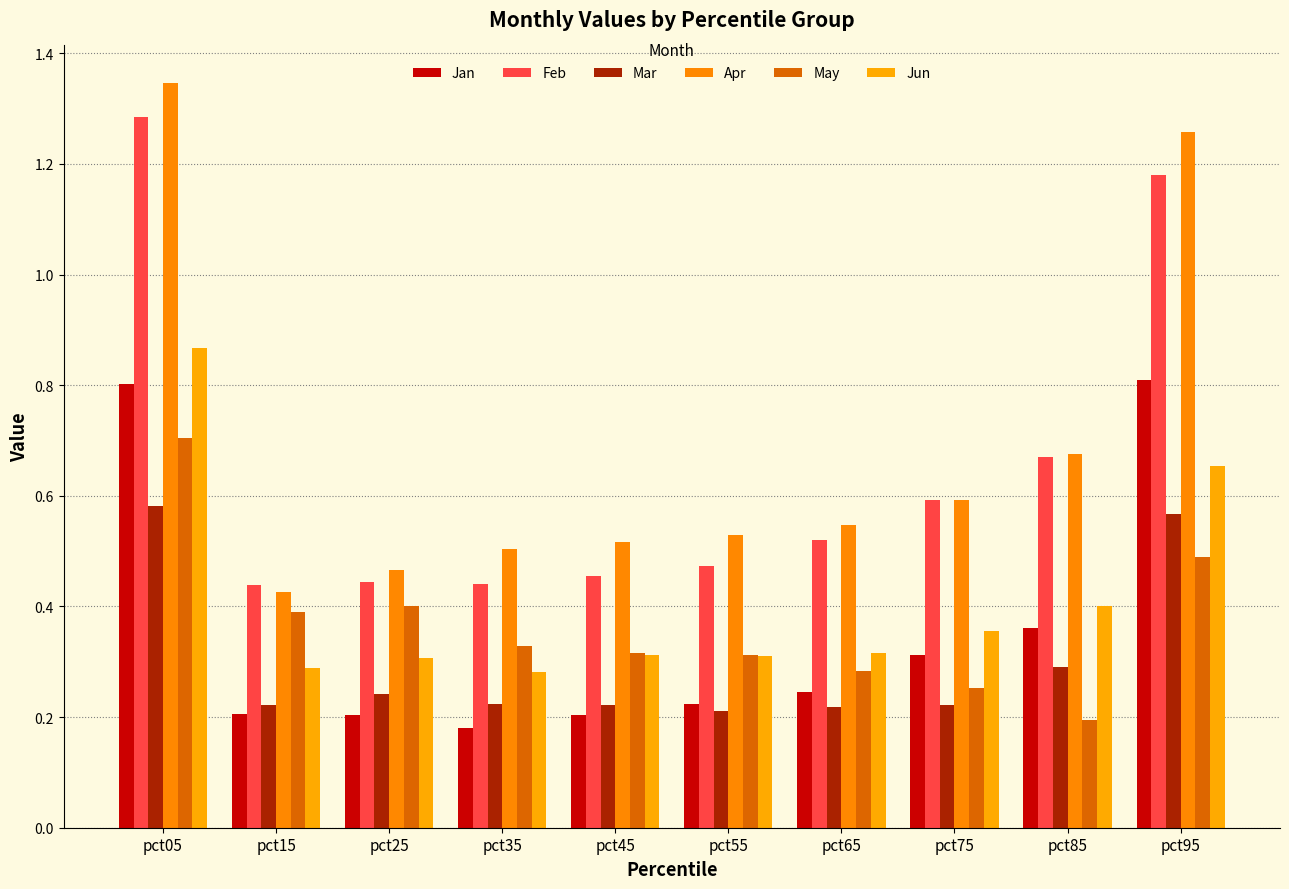

Reading left to right, transcribe all the data shown in this chart.

Jan: pct05=0.8	pct15=0.2	pct25=0.2	pct35=0.2	pct45=0.2	pct55=0.2	pct65=0.2	pct75=0.3	pct85=0.4	pct95=0.8
Feb: pct05=1.3	pct15=0.4	pct25=0.4	pct35=0.4	pct45=0.5	pct55=0.5	pct65=0.5	pct75=0.6	pct85=0.7	pct95=1.2
Mar: pct05=0.6	pct15=0.2	pct25=0.2	pct35=0.2	pct45=0.2	pct55=0.2	pct65=0.2	pct75=0.2	pct85=0.3	pct95=0.6
Apr: pct05=1.3	pct15=0.4	pct25=0.5	pct35=0.5	pct45=0.5	pct55=0.5	pct65=0.5	pct75=0.6	pct85=0.7	pct95=1.3
May: pct05=0.7	pct15=0.4	pct25=0.4	pct35=0.3	pct45=0.3	pct55=0.3	pct65=0.3	pct75=0.3	pct85=0.2	pct95=0.5
Jun: pct05=0.9	pct15=0.3	pct25=0.3	pct35=0.3	pct45=0.3	pct55=0.3	pct65=0.3	pct75=0.4	pct85=0.4	pct95=0.7